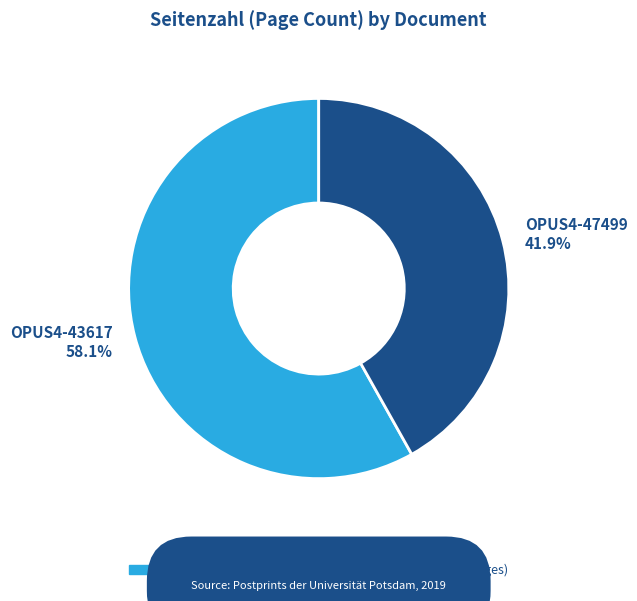

To the nearest percent, what is the difference between the largest and smallest slice percentages?

16%